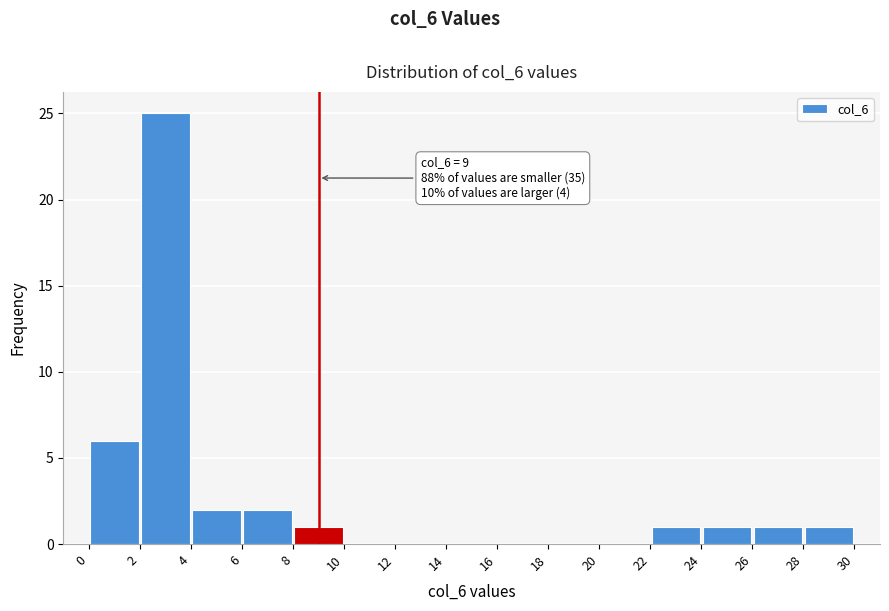

Which range on the x-axis has the tallest bar?

2 to 4